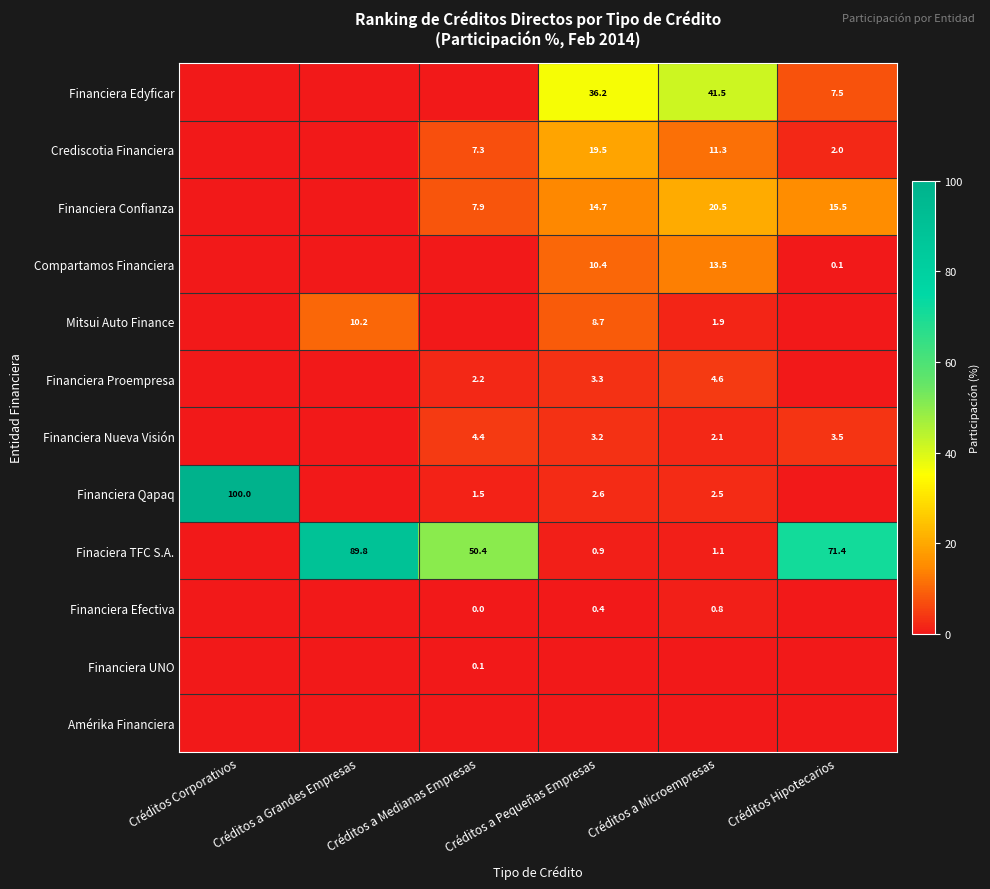

At which category is the sum across all series the highest?

Créditos Corporativos